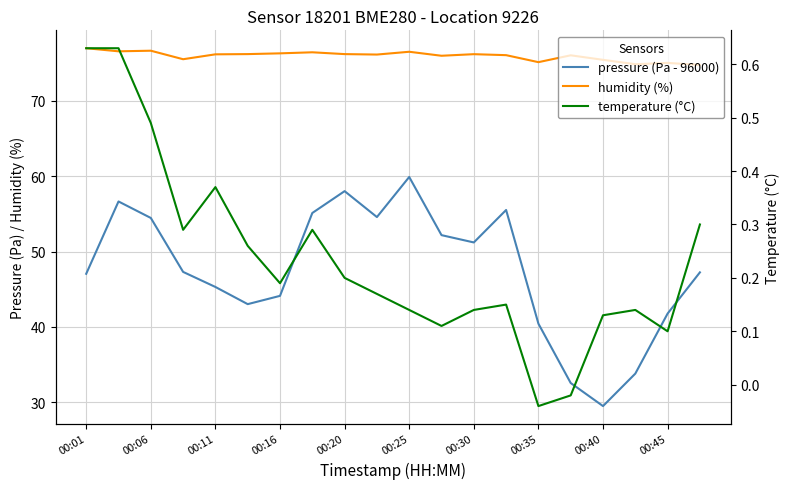

What position from the right is 13?

7